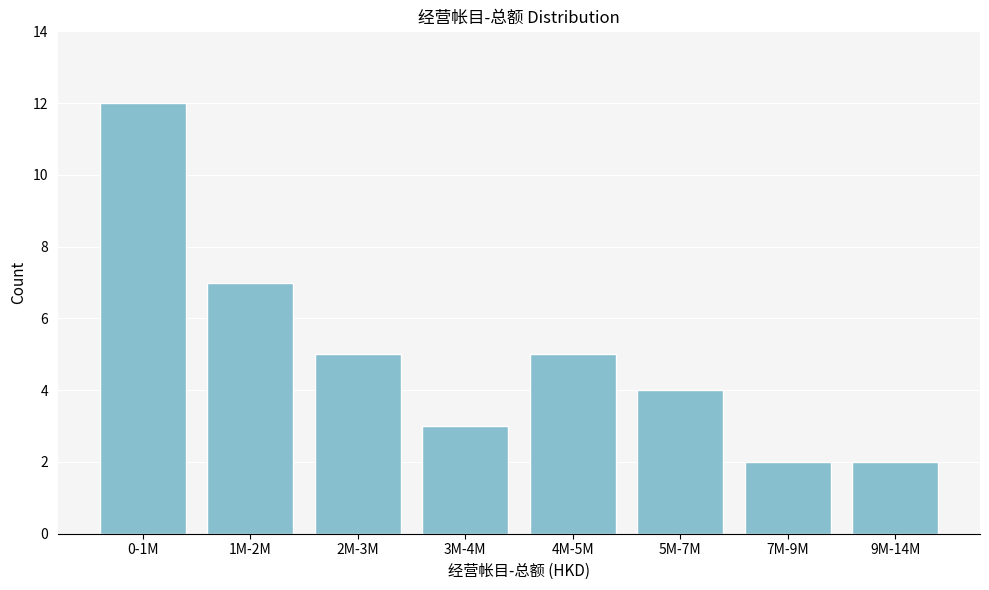

Reading right to left, list all the values displayed in this chart.

2	2	4	5	3	5	7	12